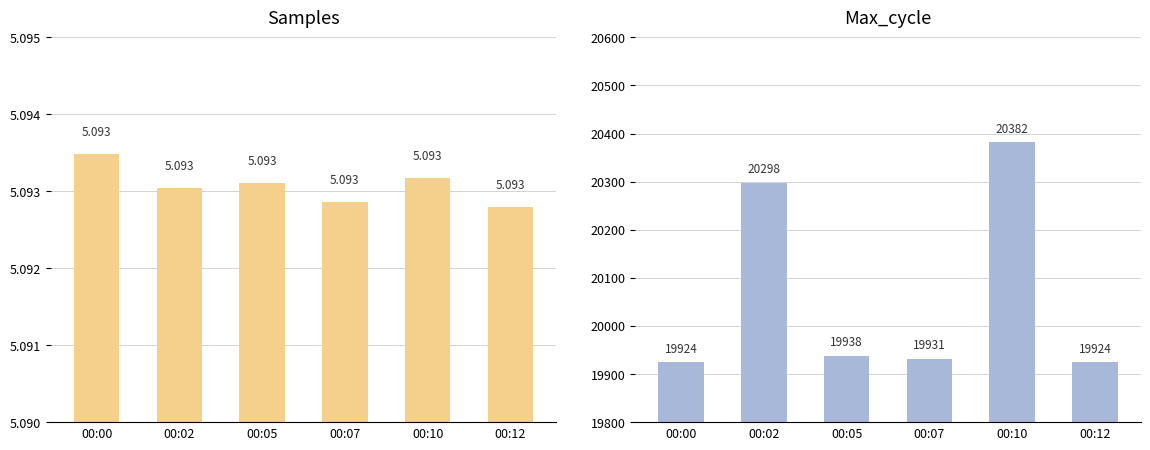

What is the difference between the maximum and second lowest values in the Max_cycle series?

458.0